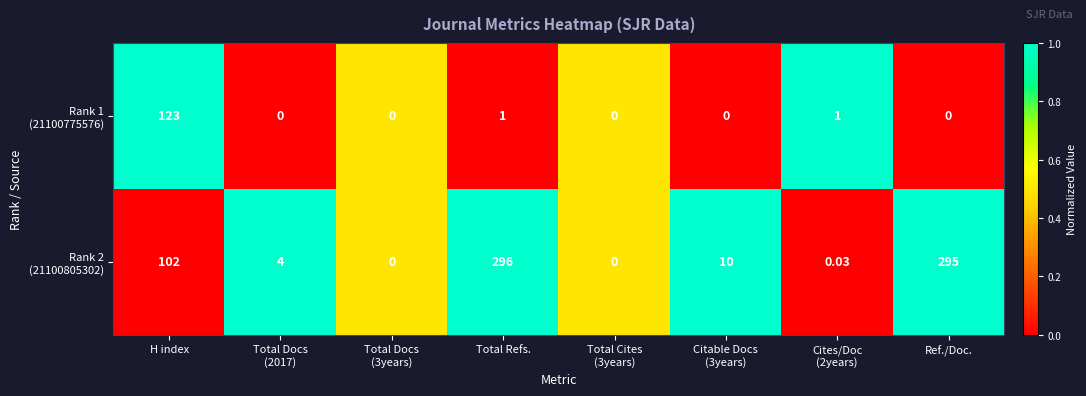

Count the number of data series in this chart.

2